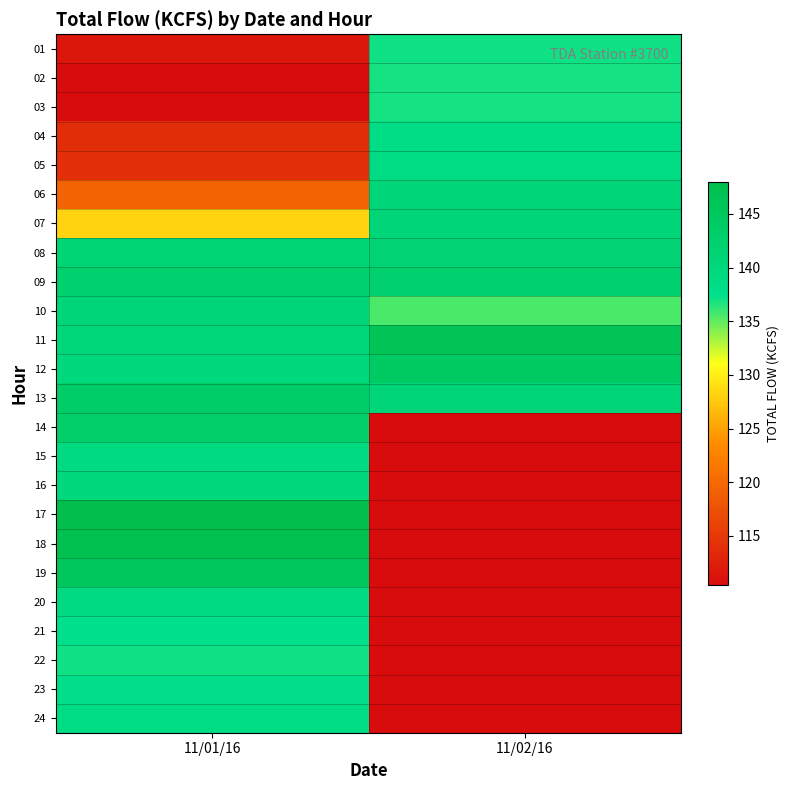

What is the total value across all series at 11/02/16?

1820.2